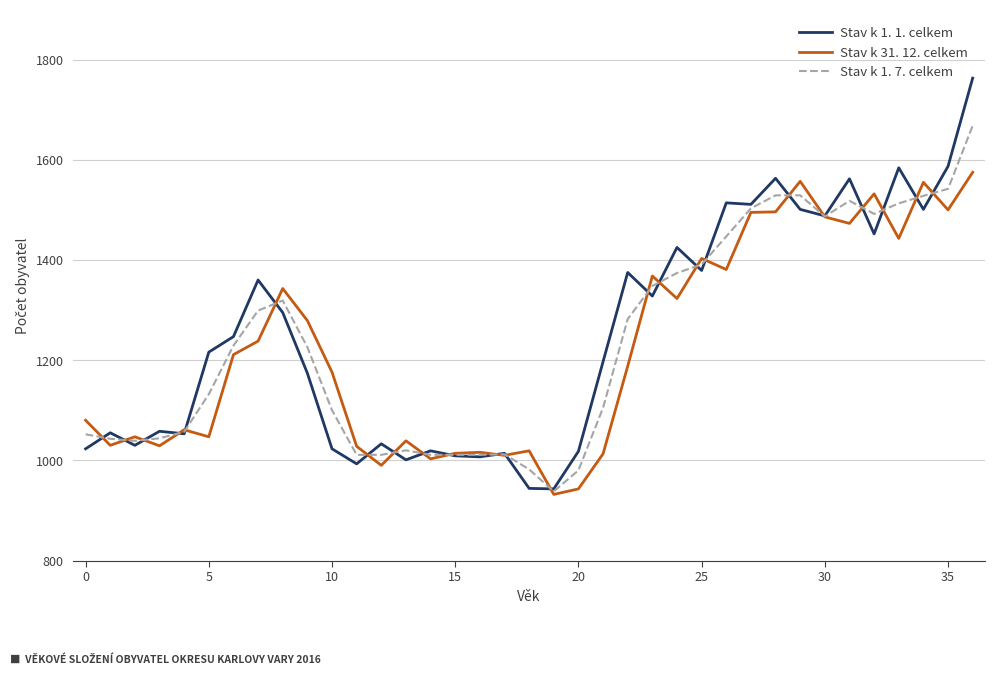

What is the lowest value of the Stav k 1. 1. celkem series?

943